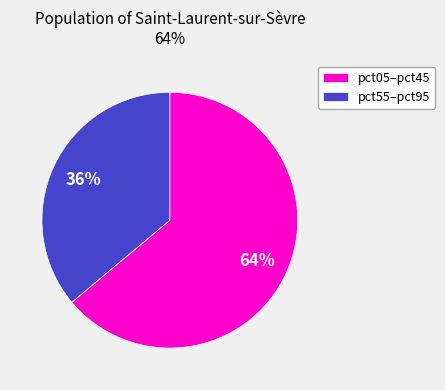

How many slices are in this pie chart?

2